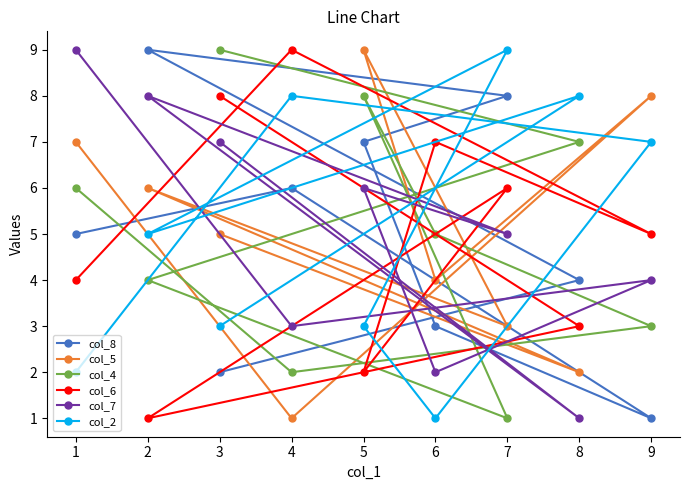

Reading right to left, what are all the values shown in this chart?

col_8: 9=1	8=4	7=8	6=3	5=7	4=6	3=2	2=9	1=5
col_5: 9=8	8=2	7=3	6=4	5=9	4=1	3=5	2=6	1=7
col_4: 9=3	8=7	7=1	6=5	5=8	4=2	3=9	2=4	1=6
col_6: 9=5	8=3	7=6	6=7	5=2	4=9	3=8	2=1	1=4
col_7: 9=4	8=1	7=5	6=2	5=6	4=3	3=7	2=8	1=9
col_2: 9=7	8=8	7=9	6=1	5=3	4=8	3=3	2=5	1=2